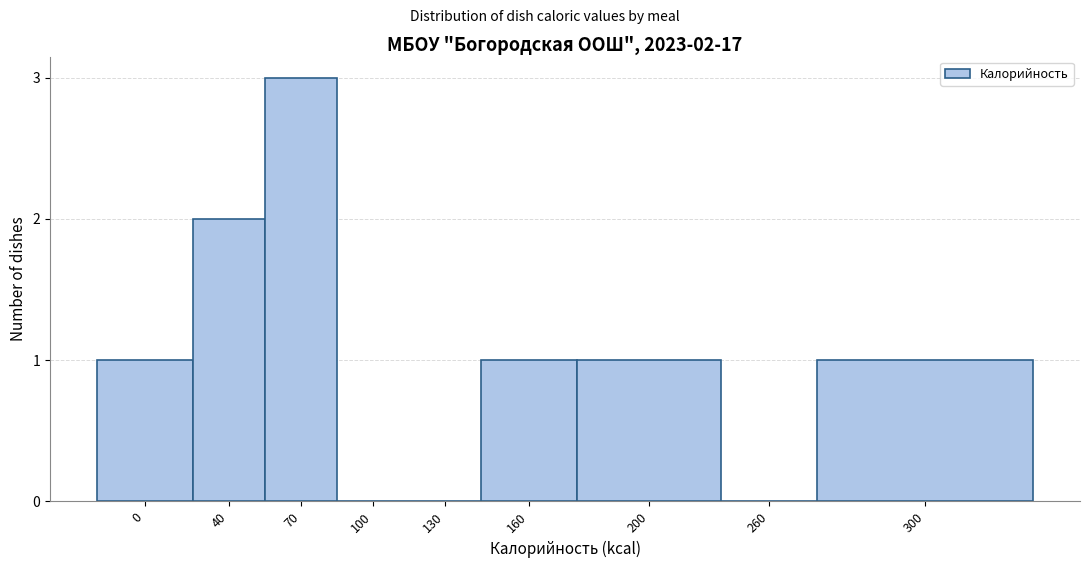

Reading left to right, extract all data points from this chart.

0=1	40=2	70=3	100=0	130=0	160=1	200=1	260=0	300=1